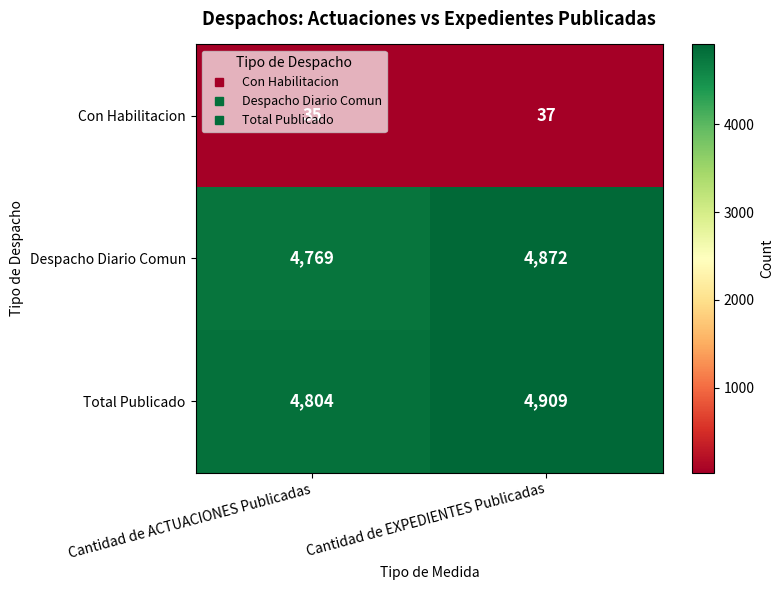

What is the greatest value displayed?

4909